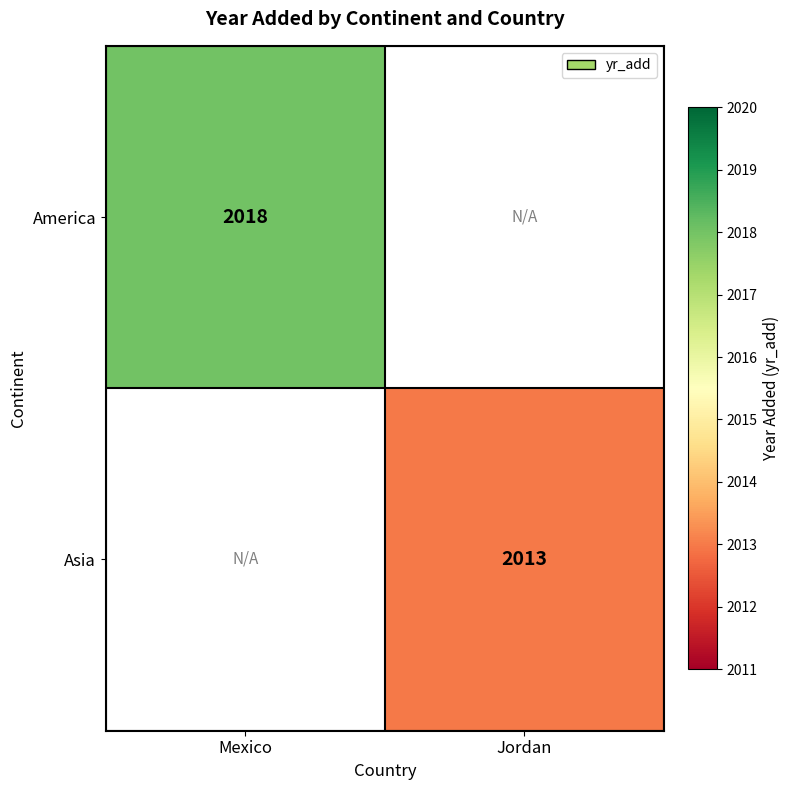

The value of America at Mexico is 3187. True or false?

False